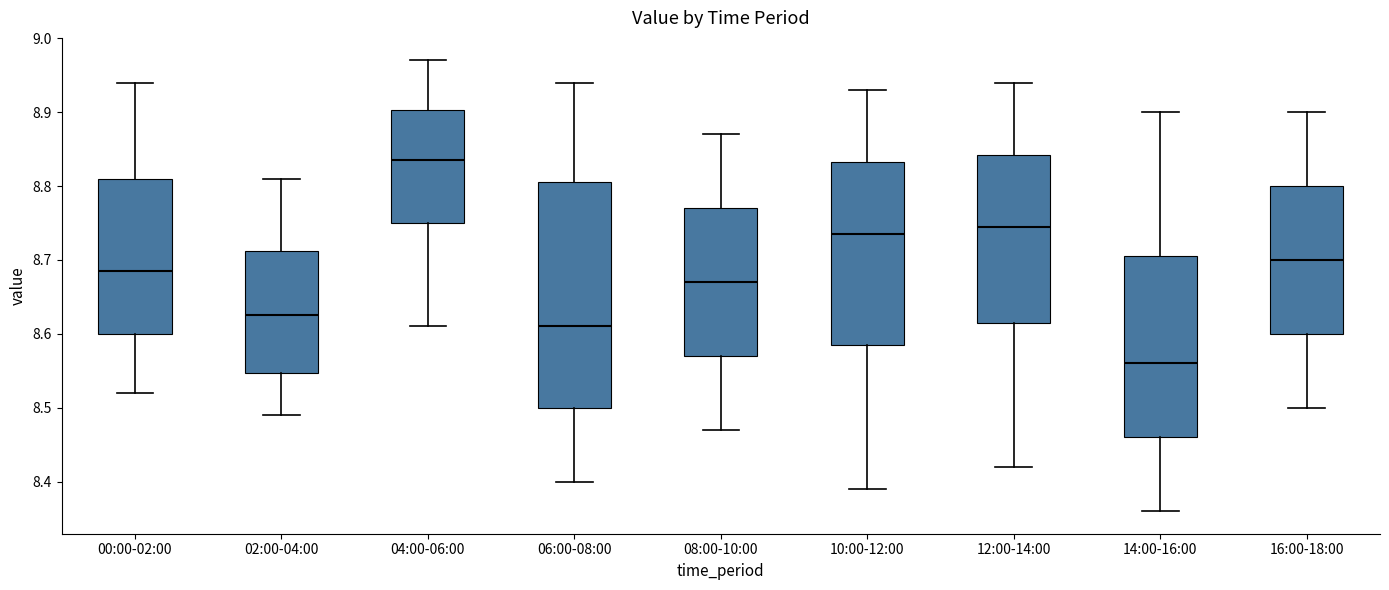

Comparing the boxes themselves (not the whiskers), which one is the tallest?

06:00-08:00